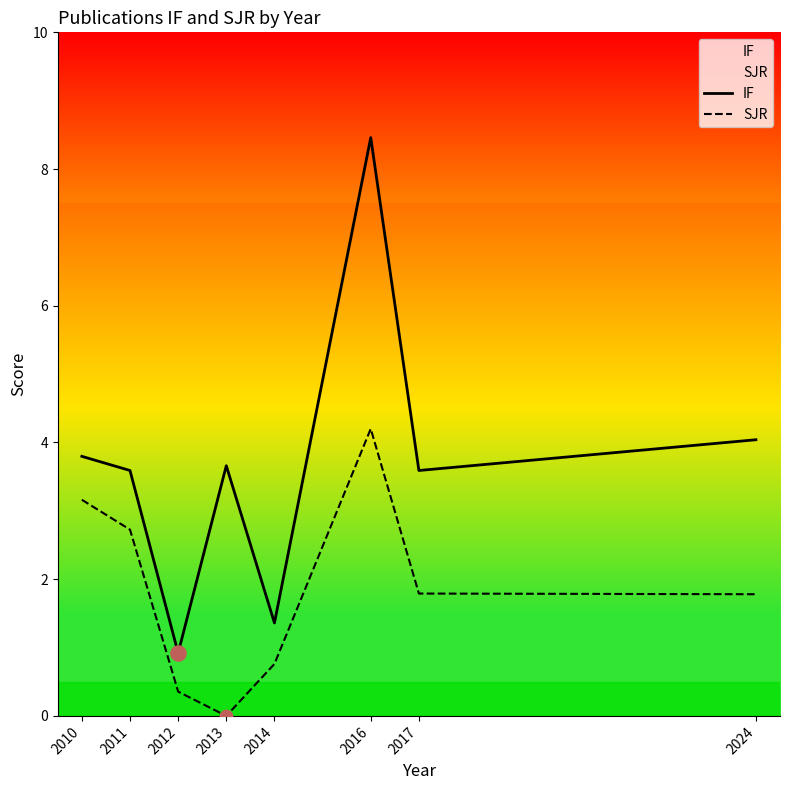

At which category is the sum across all series the highest?

2016